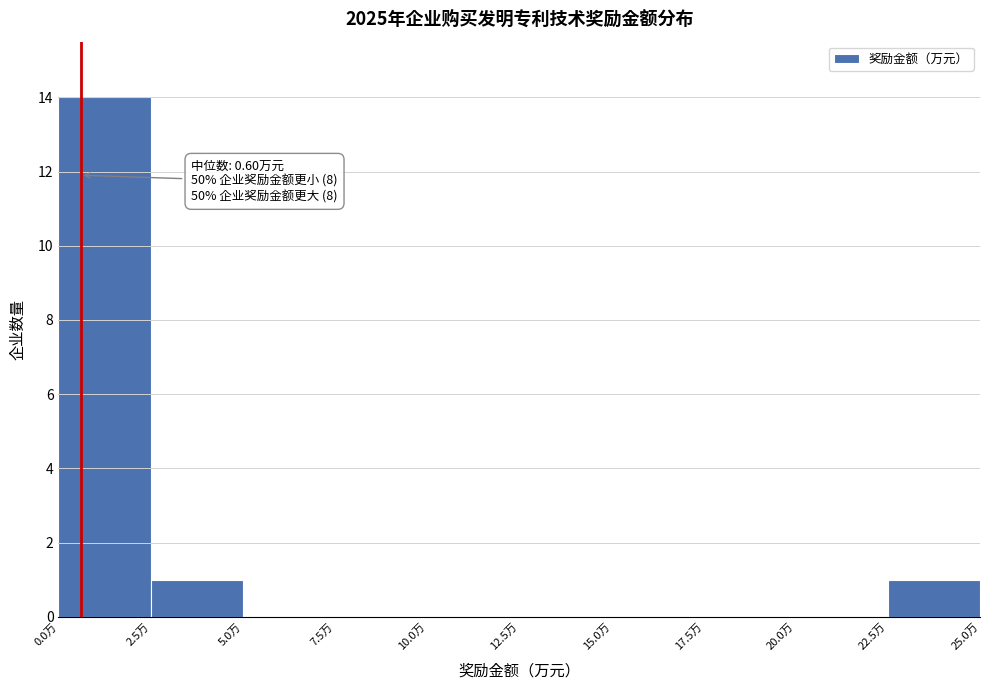

Over which range of the x-axis is the bar tallest?

0.0 to 2.5